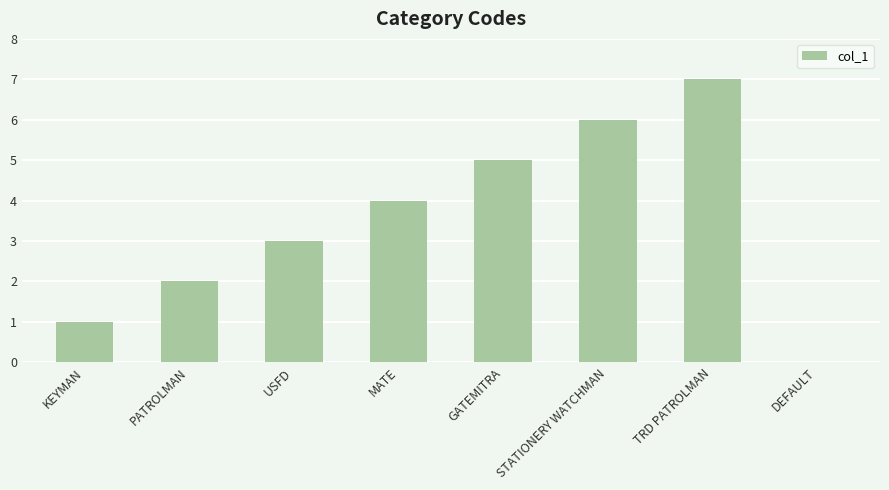

How many values are between 2 and 6?

5